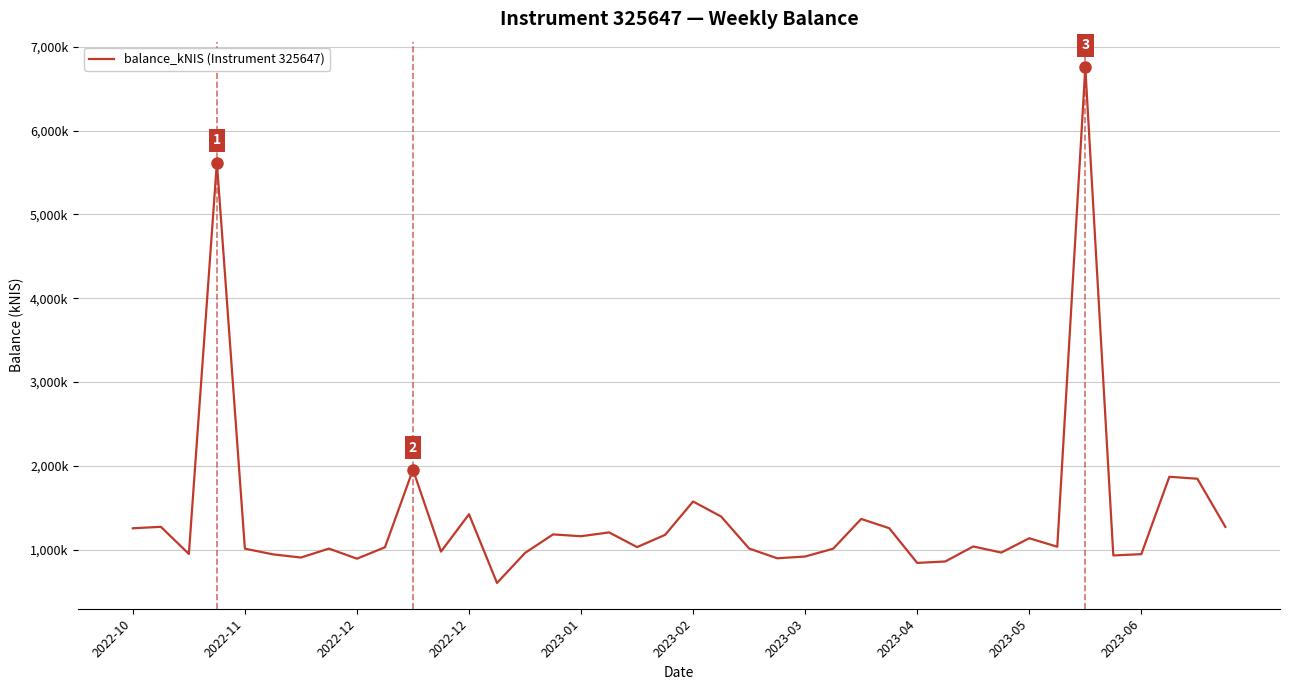

Reading left to right, what are all the values shown in this chart?

1255.9	1273.4	949.7	5620.0	1012.5	944.9	906.8	1013.5	893.0	1029.2	1955.1	977.7	1423.4	603.4	961.6	1182.8	1161.0	1206.8	1031.5	1177.4	1575.4	1396.0	1014.1	897.9	919.0	1012.1	1367.1	1257.1	842.5	859.7	1038.9	966.1	1137.1	1035.8	6754.6	931.7	947.1	1870.5	1847.2	1272.2